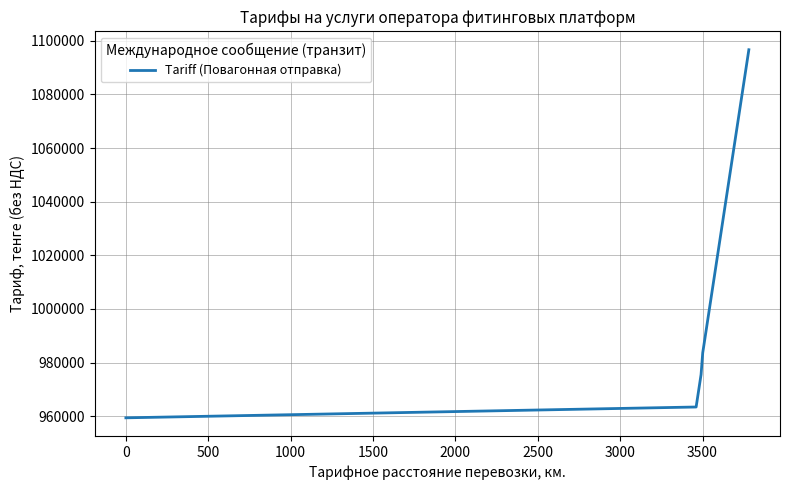

What is the difference between the maximum and minimum values?

137337